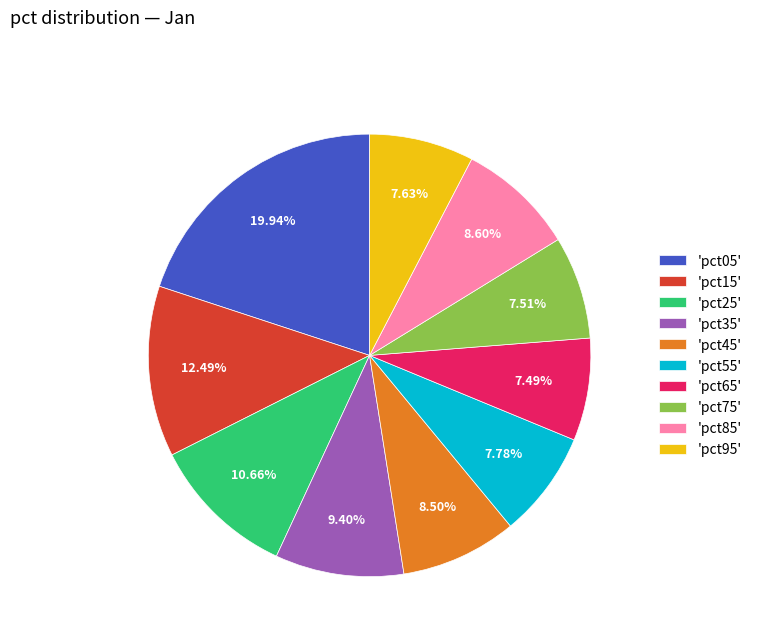

Count the number of slices in the pie.

10